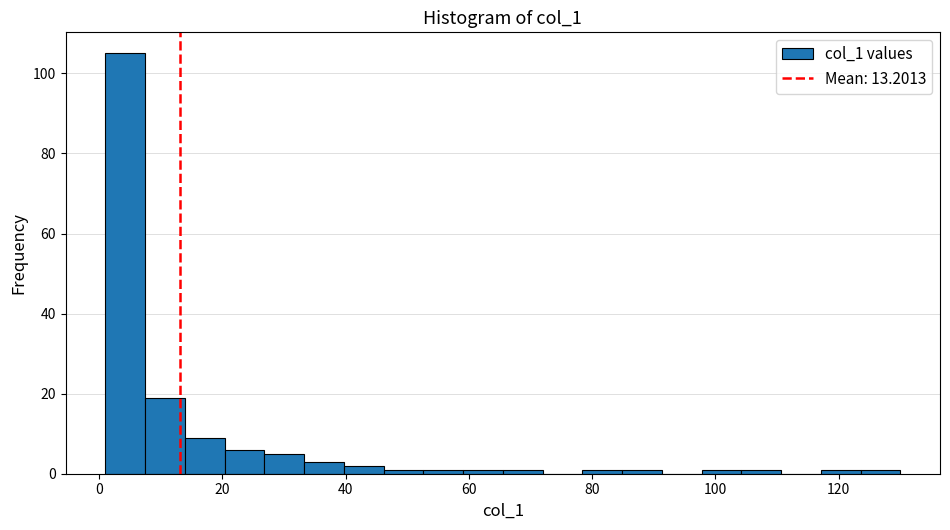

Around what value on the x-axis is the tallest bar? Give the approximate position of its centre, as read against the axis.

4